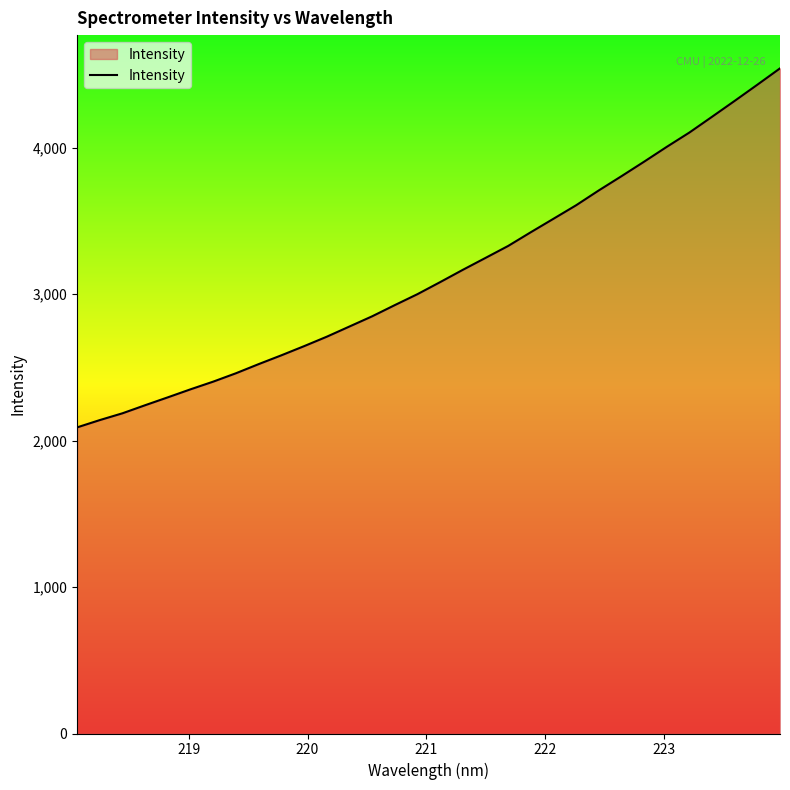

What is the difference between the maximum and minimum values?

2451.9